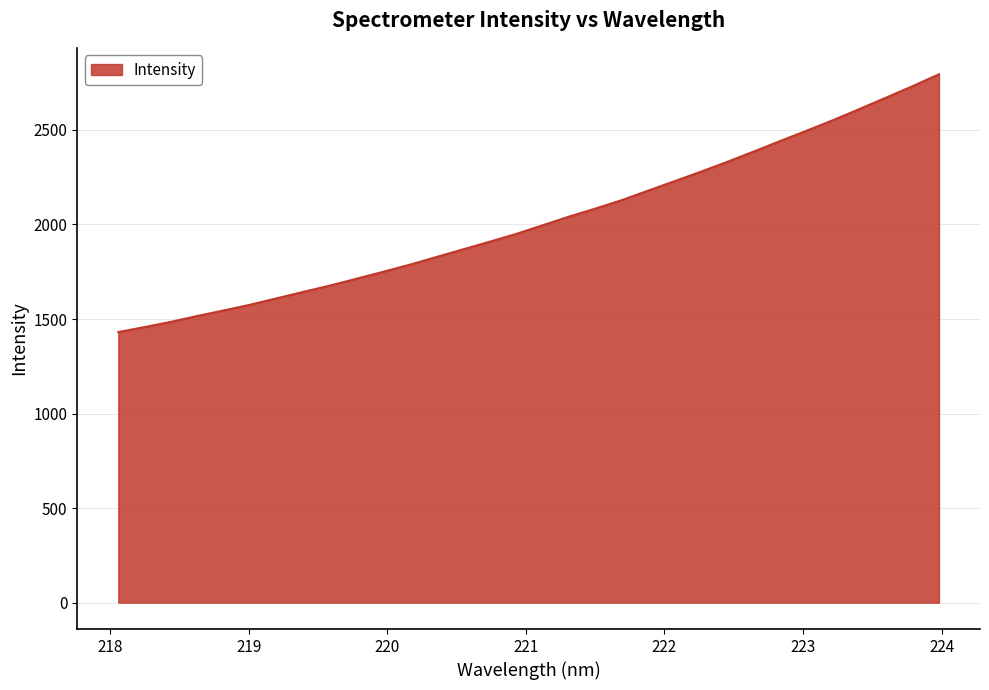

What is the difference between the maximum and minimum values?

1363.5